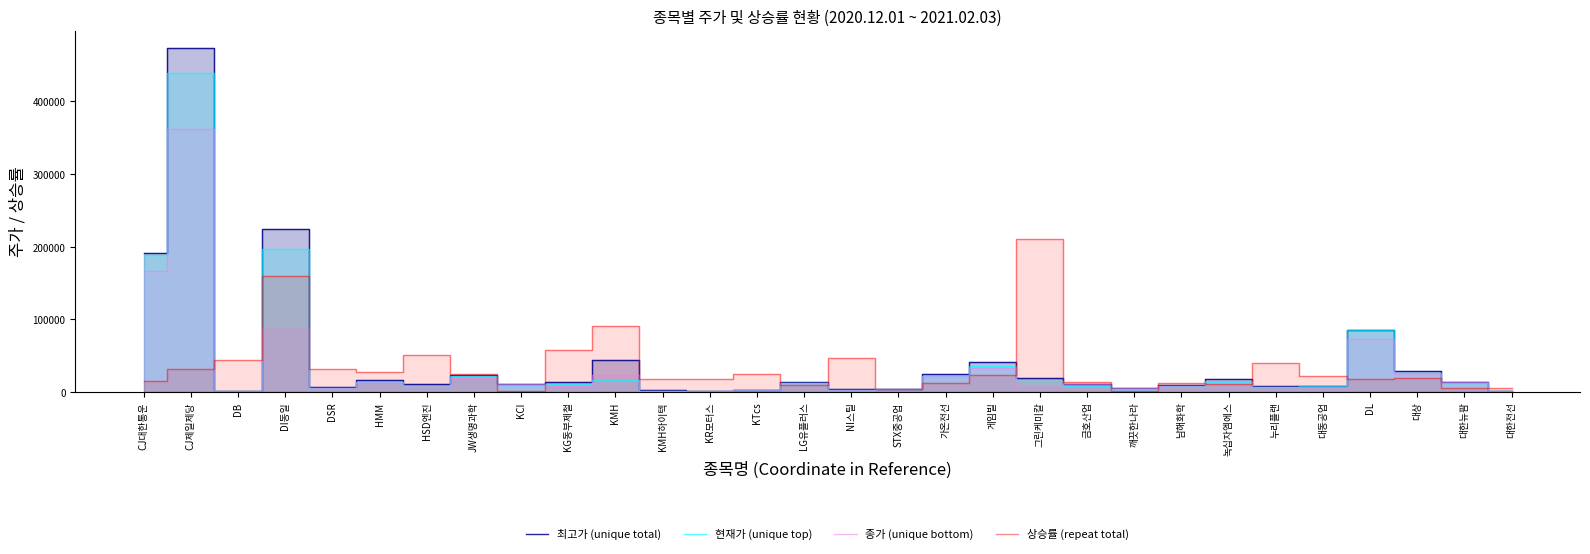

What is the total value across all series at DL?

260890